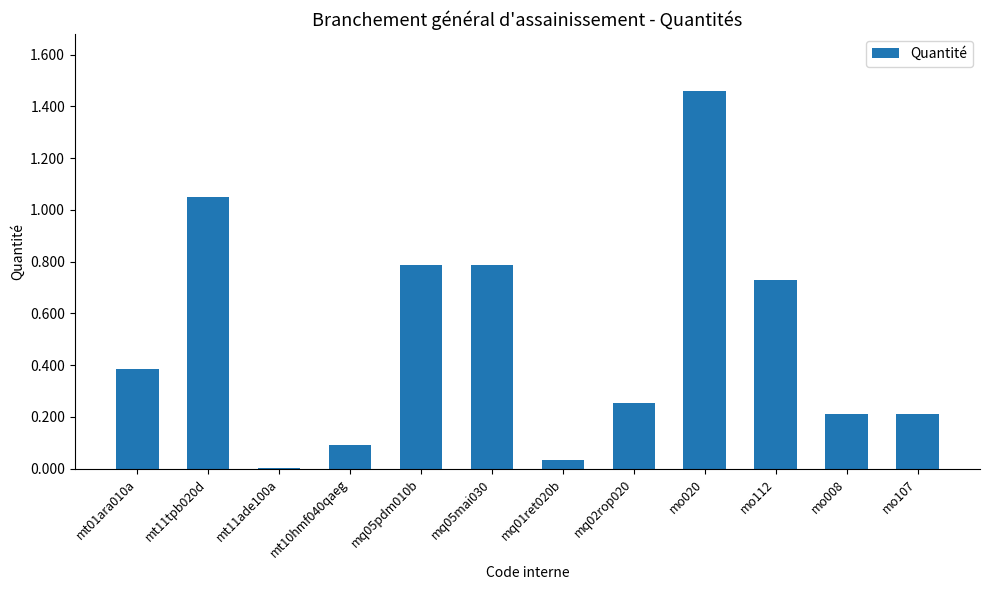

What is the sum of the values at mt01ara010a and mq01ret020b?

0.4